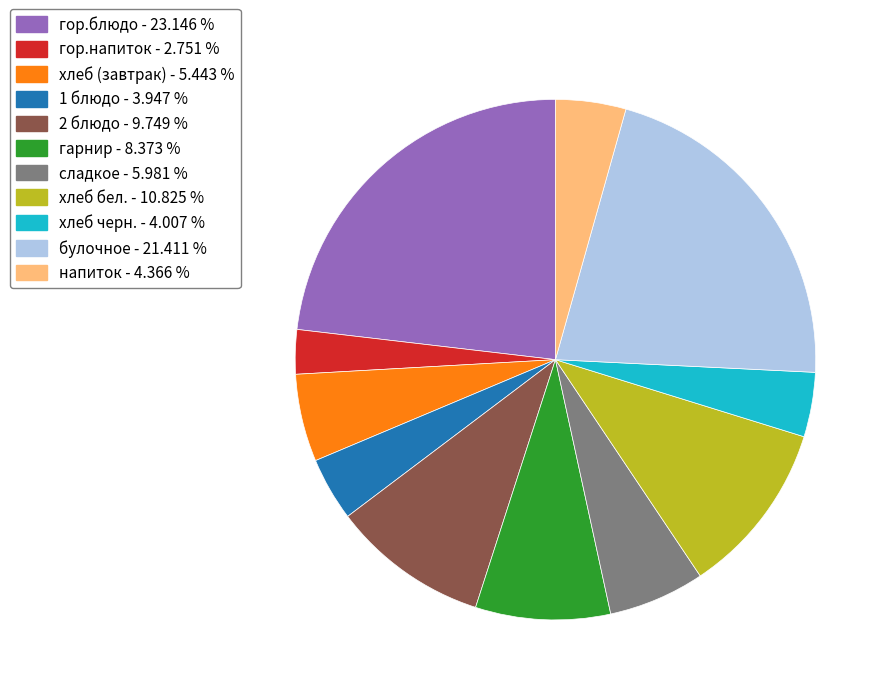

Do хлеб черн. - 4.007 % and гор.напиток - 2.751 % together represent more than half of the pie?

No